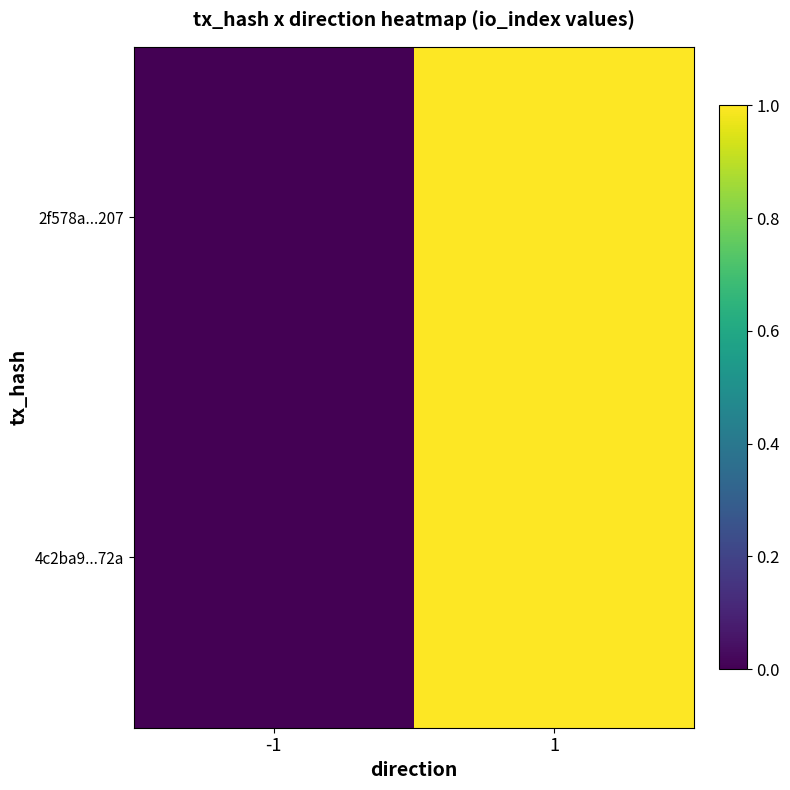

Which series has the widest spread of values?

2f578a...207